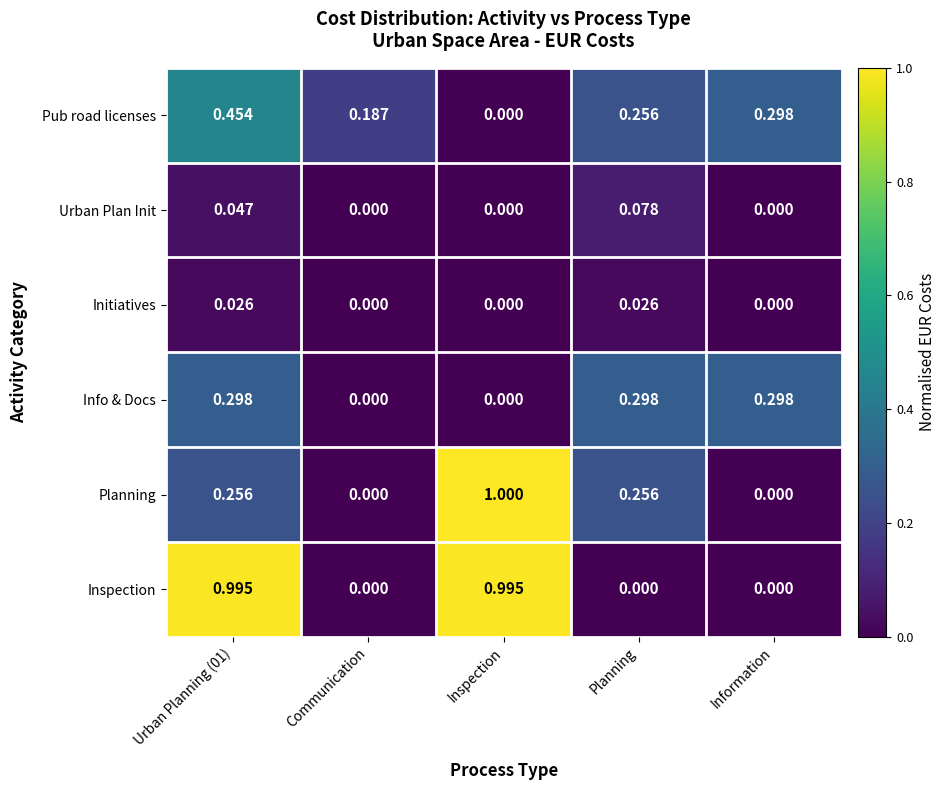

At which category is the sum across all series the highest?

Urban Planning (01)